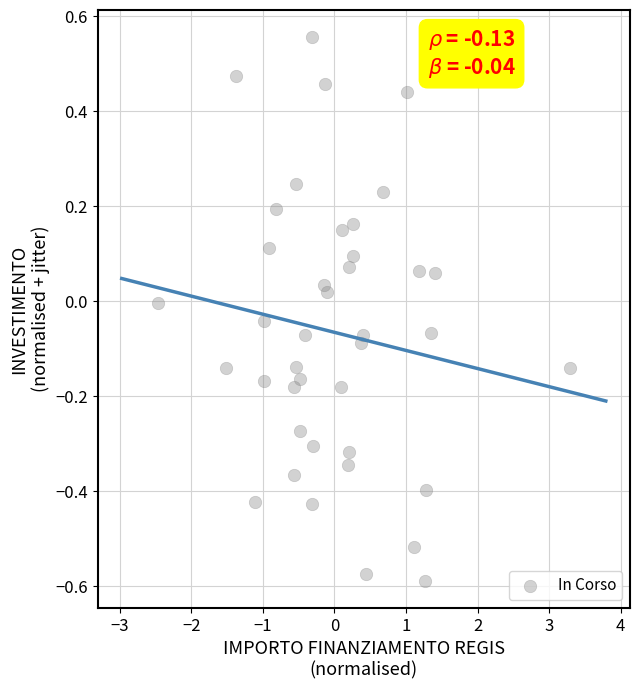

What is the range of X values (max minus min)?

5.8